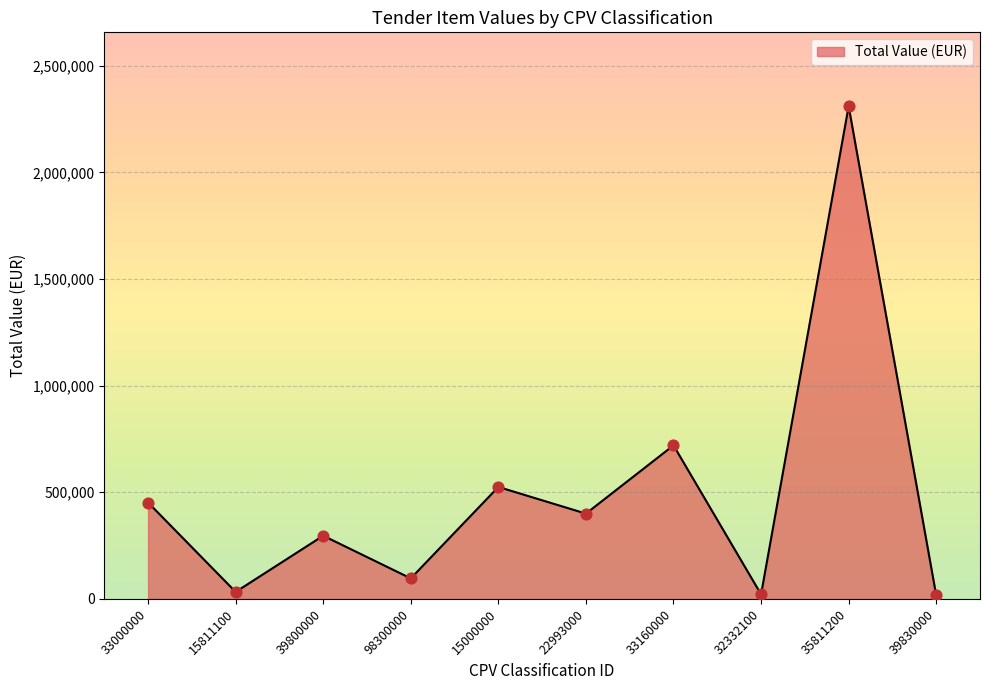

What is the change in value from 33000000 to 98300000?

-355700.5